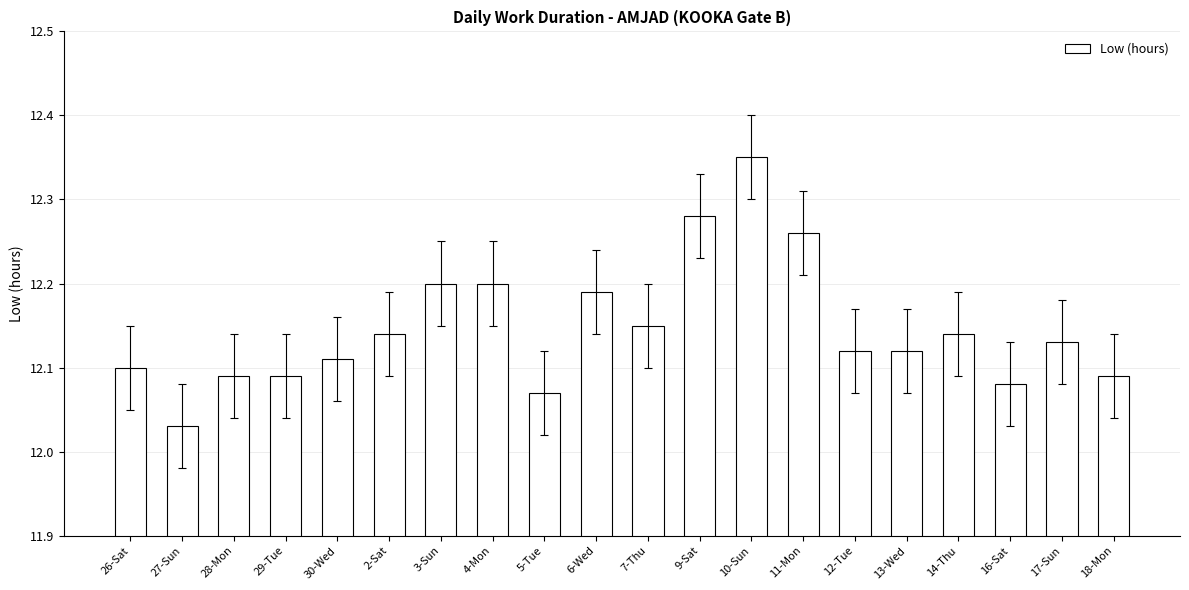

Which category has the lowest value across all series?

27-Sun